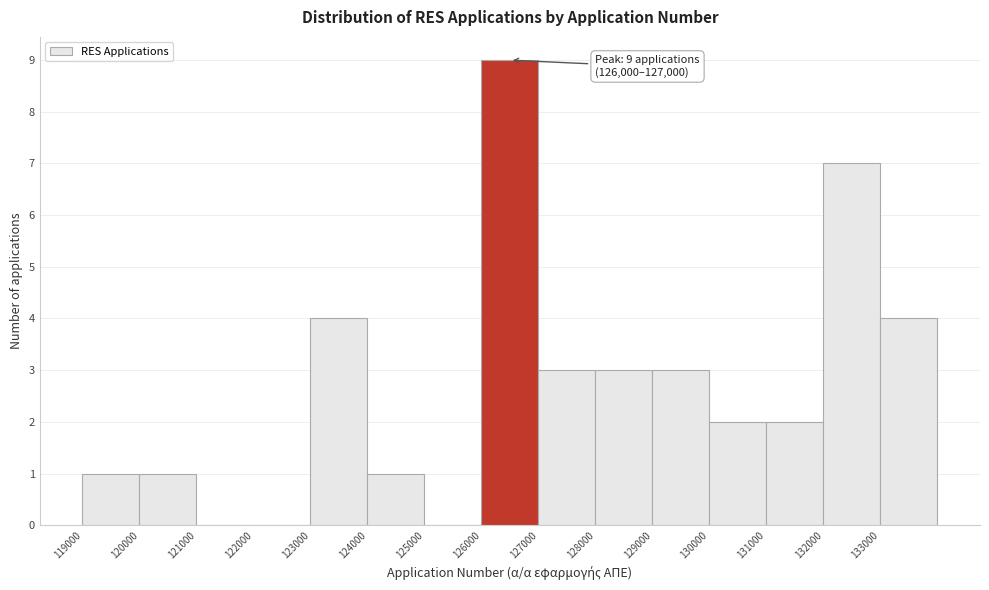

Over which range of the x-axis is the bar tallest?

126000 to 127000